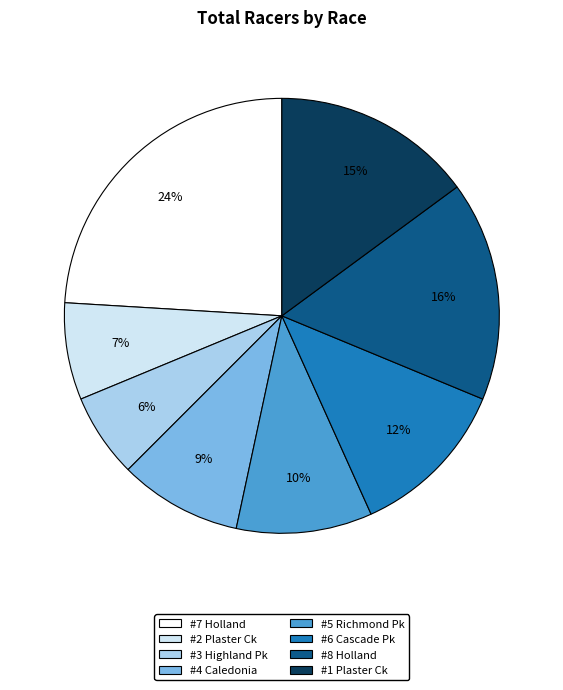

To the nearest percent, what is the difference between the largest and smallest slice percentages?

18%